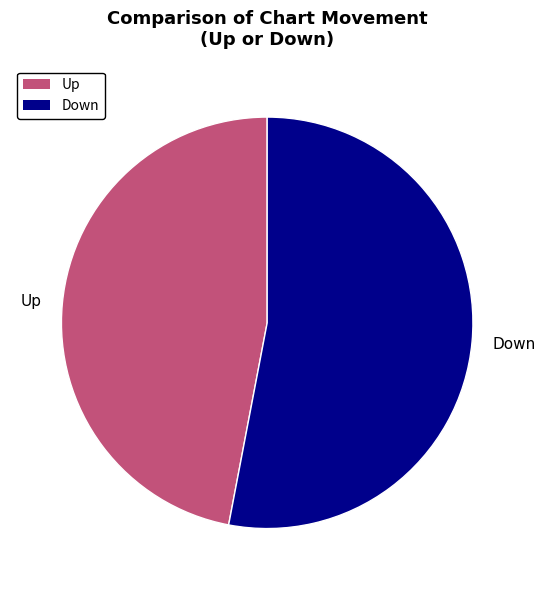

Rank the categories by value from lowest to highest.

Up, Down